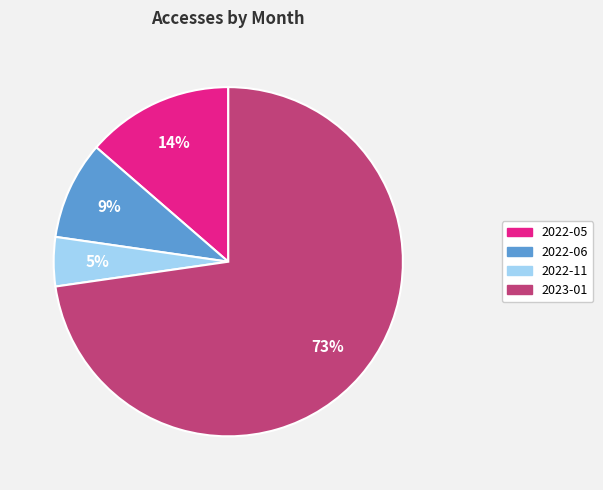

Which category accounts for the majority?

2023-01